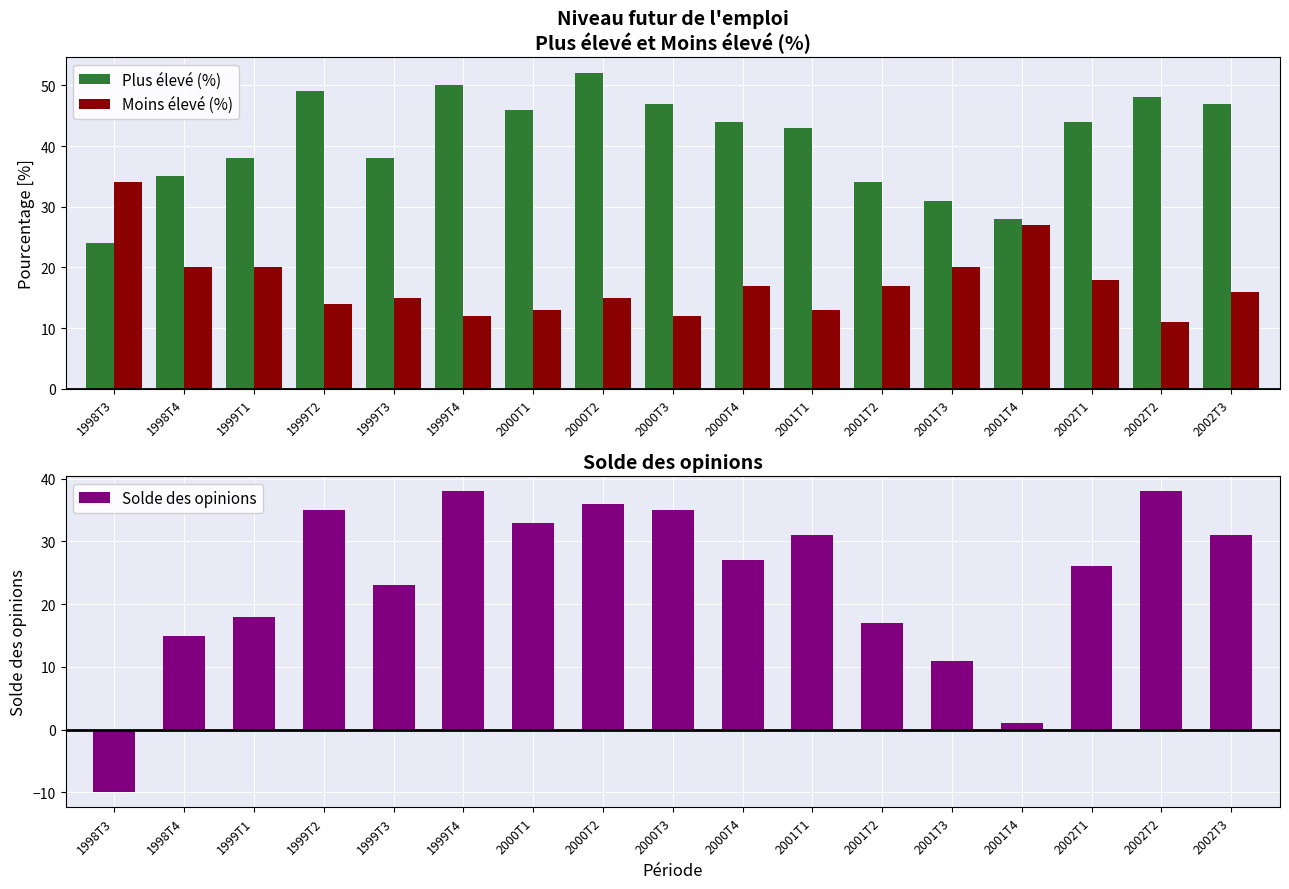

What is the maximum value for Moins élevé (%)?

34